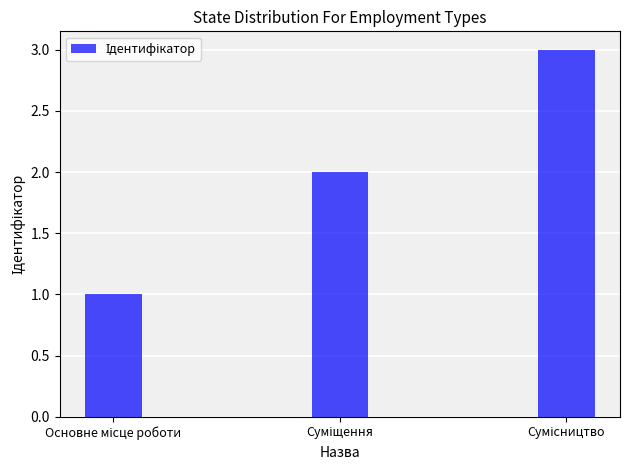

What is the maximum value shown in the chart?

3